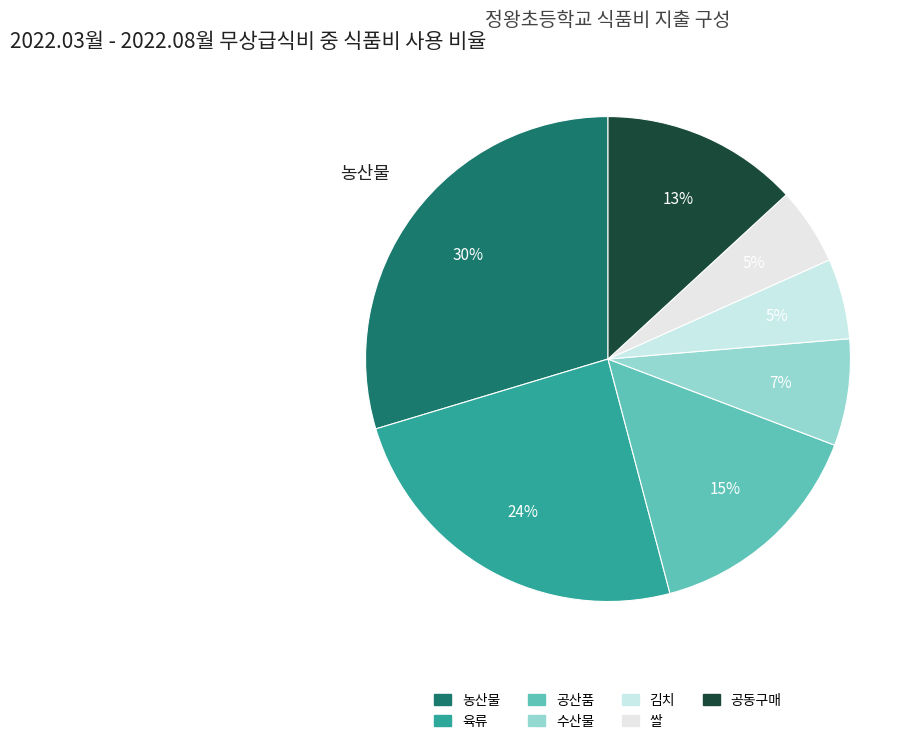

How many segments does this pie chart have?

7